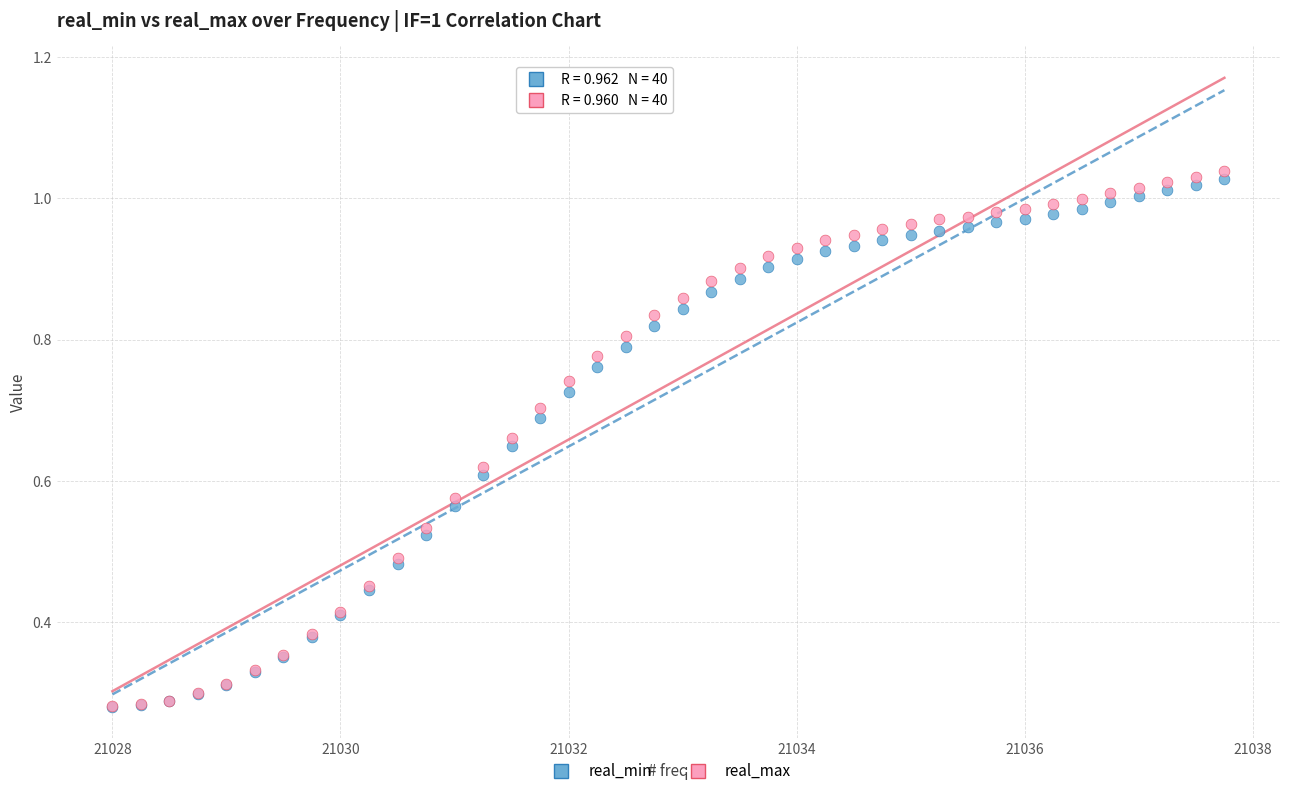

Which series has the largest Y range (max minus min)?

real_max